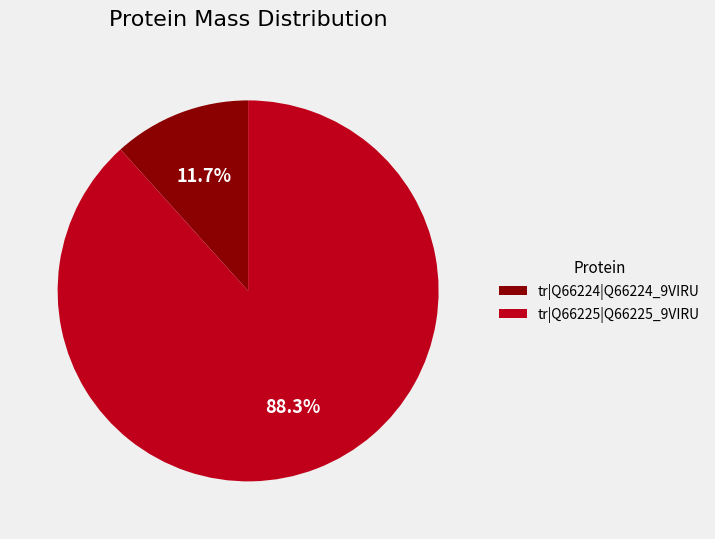

The tr|Q66224|Q66224_9VIRU slice represents 12% of the pie. True or false?

True